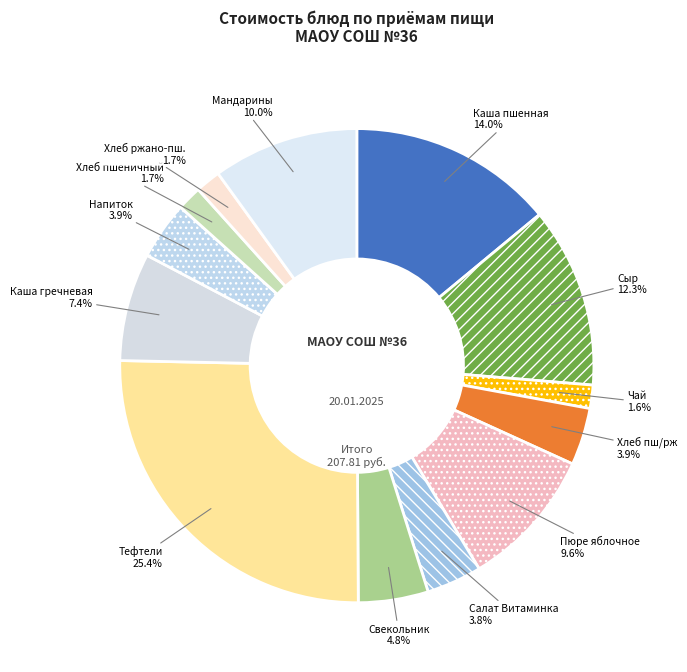

How many segments does this pie chart have?

13